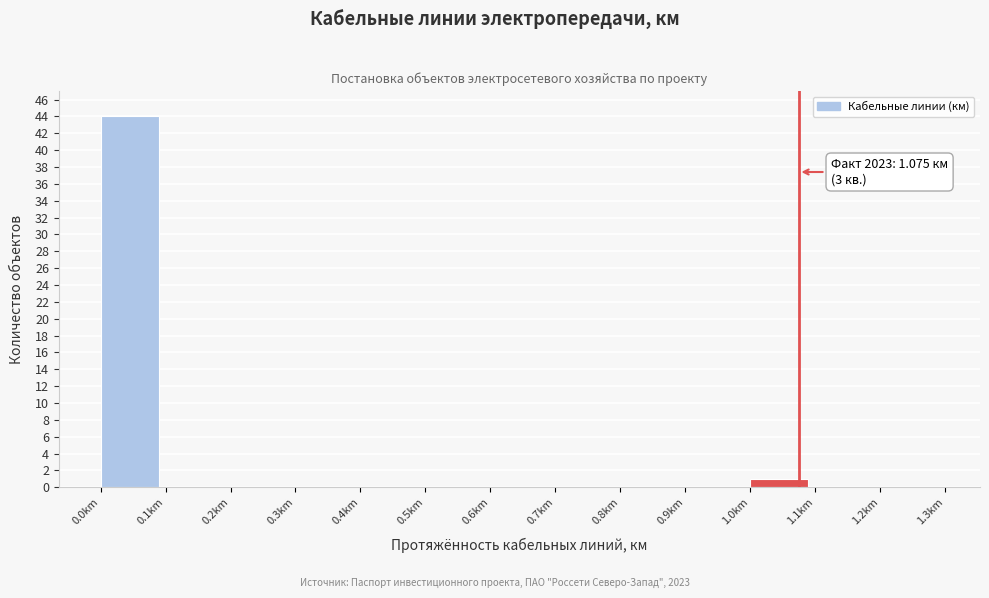

Which range on the x-axis has the tallest bar?

0.0 to 0.1